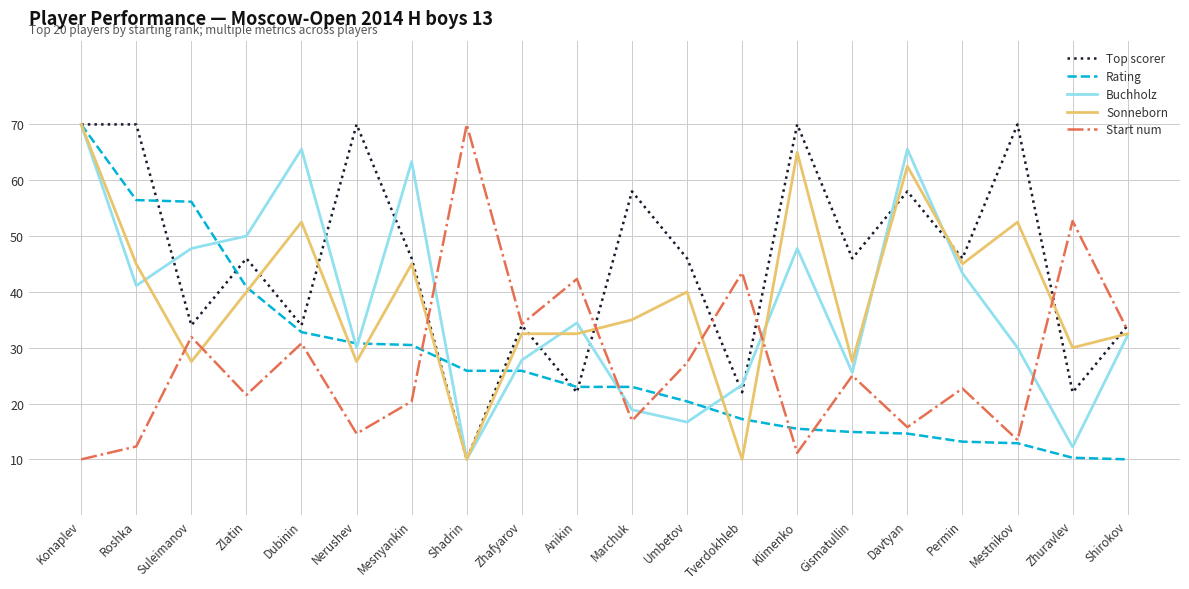

In Top scorer, how many points are lower than both neighbors (excluding endpoints)?

8